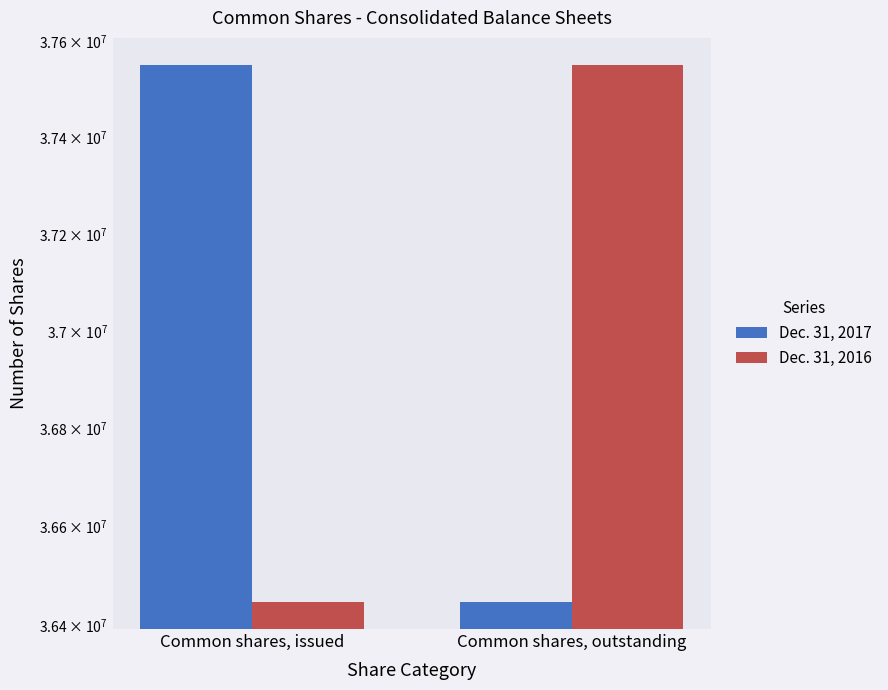

Which label corresponds to the smallest value in the chart?

Common shares, outstanding